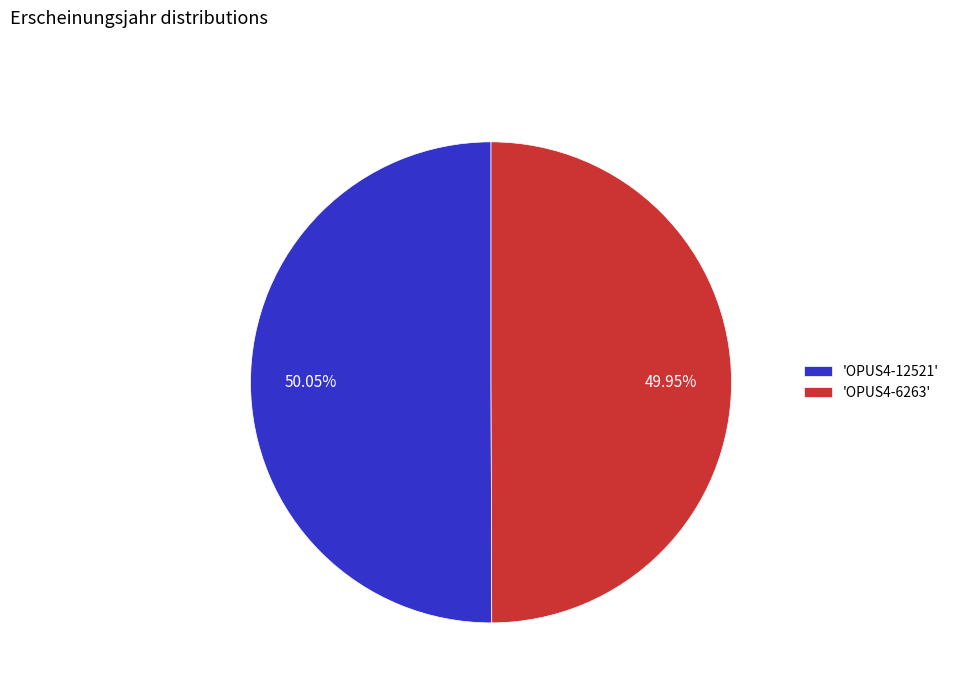

What is the ratio of the value at 'OPUS4-6263' to the value at 'OPUS4-12521'?

1.0